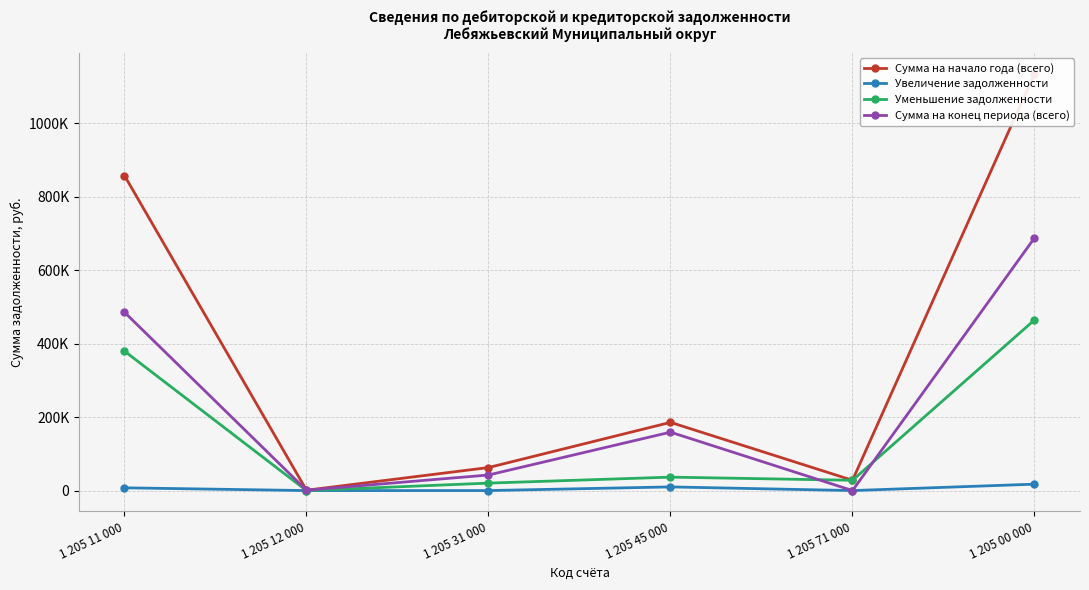

What is the value of the Сумма на конец периода (всего) point at the 4th from the left?

159026.1